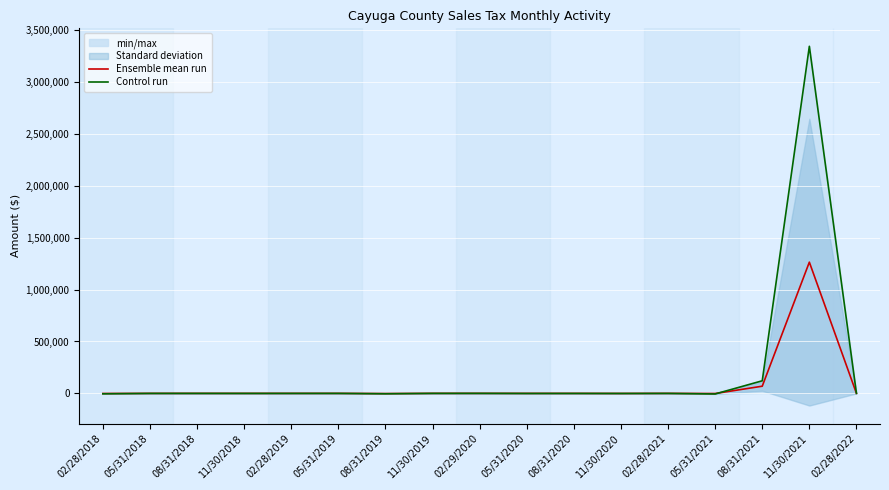

How many lines are shown in the chart?

2